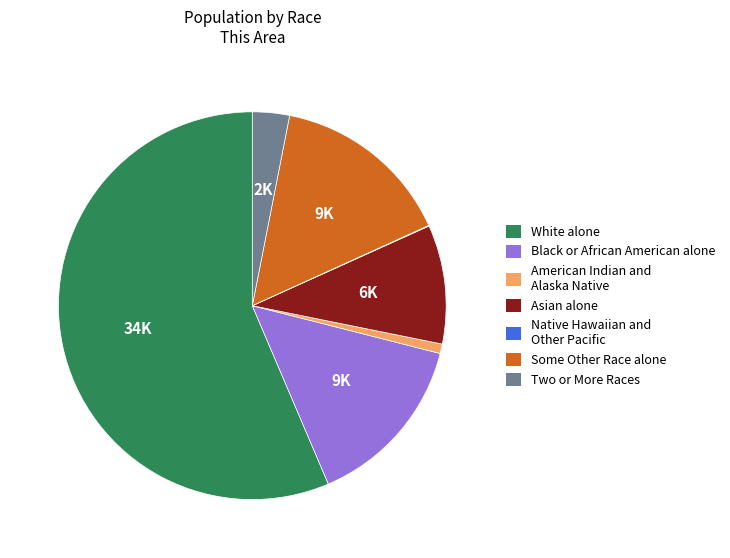

Do Two or More Races and Some Other Race alone together represent more than half of the pie?

No